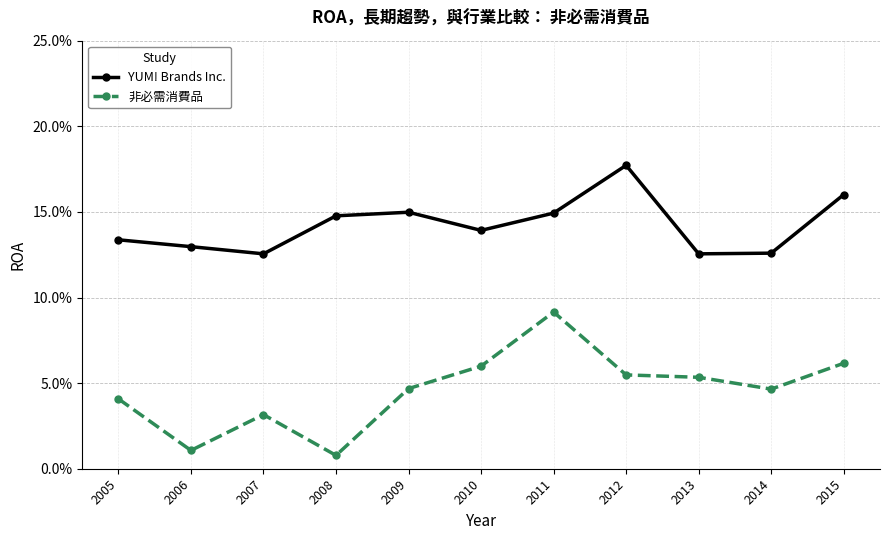

At how many categories does at least one series exceed 0?

11